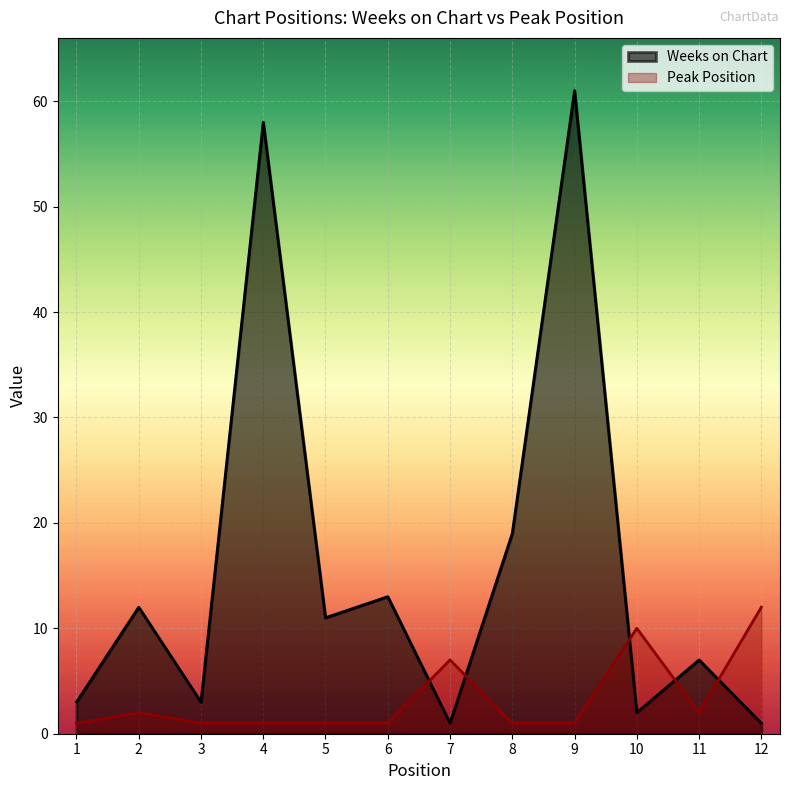

Rank the series by their average value, from highest to lowest.

Weeks on Chart, Peak Position